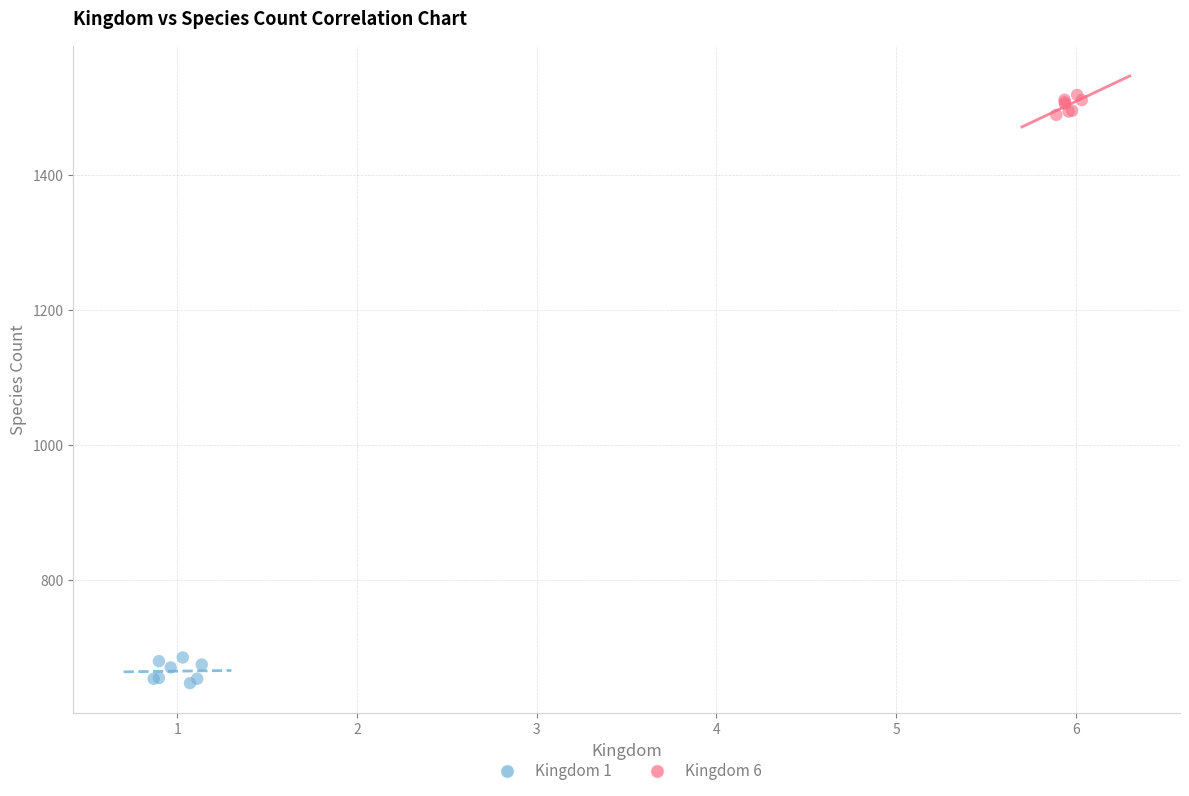

Which series has the largest Y range (max minus min)?

Kingdom 1